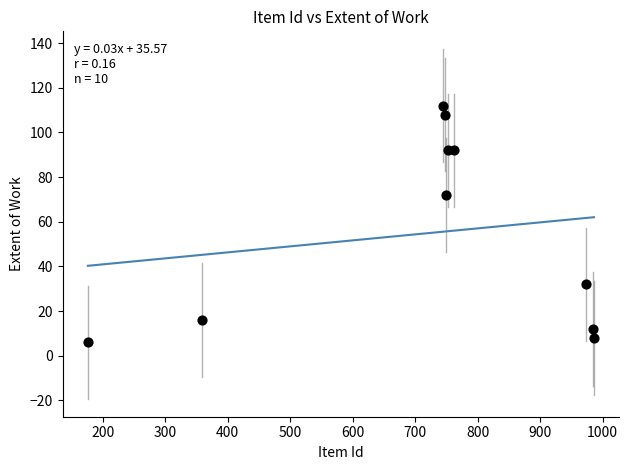

What Y value in the scatter plot is closest to 59?

72